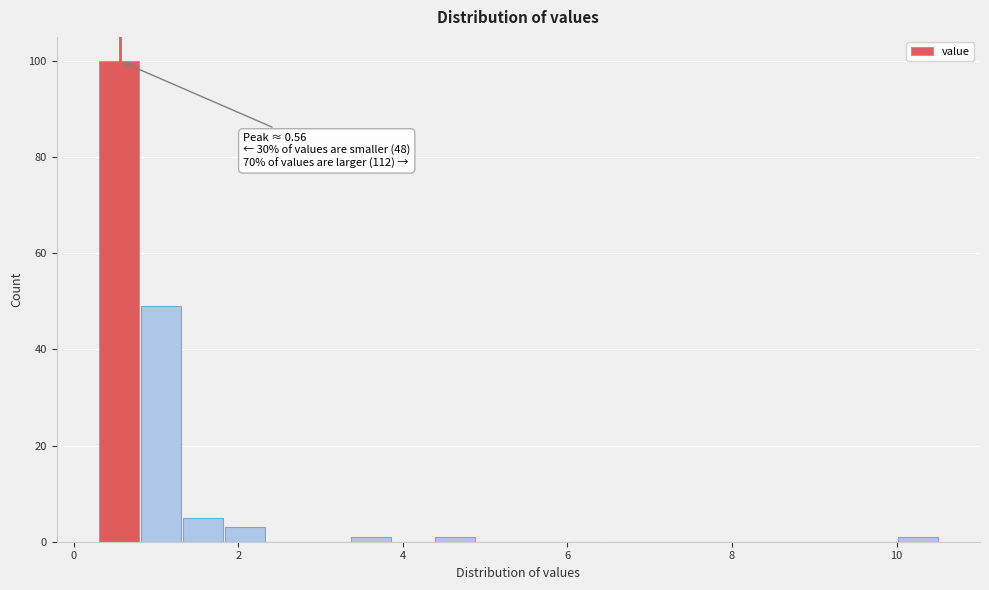

Around what value on the x-axis is the tallest bar? Give the approximate position of its centre, as read against the axis.

0.6